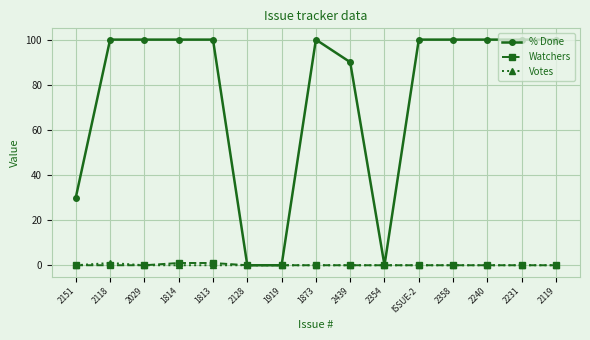

The value of % Done at 2151 is 19. True or false?

False